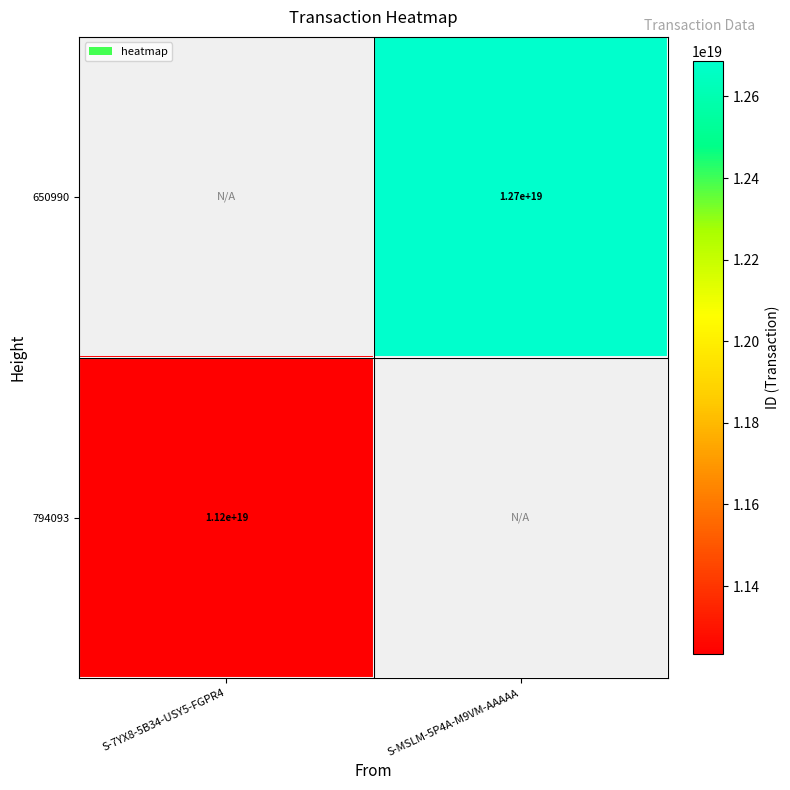

Is the value of 794093 at S-7YX8-5B34-USY5-FGPR4 greater than the value of 650990 at S-MSLM-5P4A-M9VM-AAAAA?

No